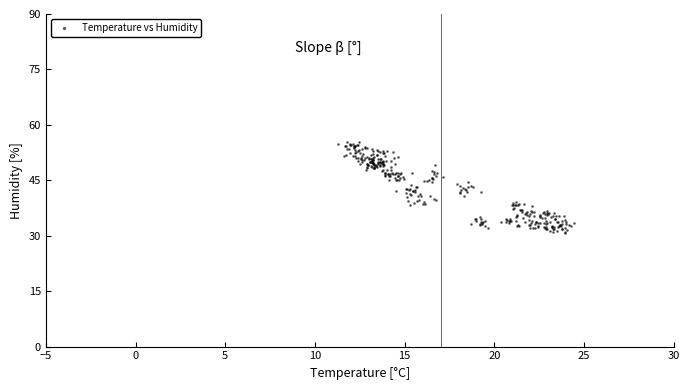

What is the range of Y values (max minus min)?

24.5